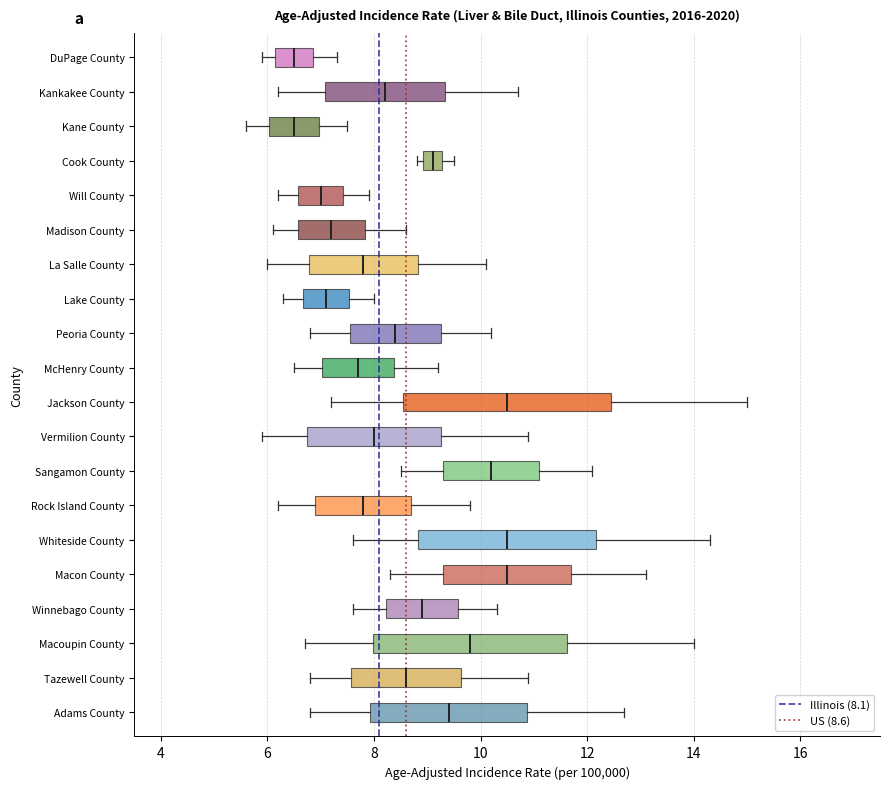

Reading bottom to top, transcribe this box plot: for each box, give where its median line is, the range the box spans, and where its two whiskers end, as read against the x-axis. The values are not printed on the chart, so give them approximately, as read against the axis.

Adams County: median 9.4, box 8.0 to 10.8, whiskers 6.8 to 12.8
Tazewell County: median 8.6, box 7.6 to 9.6, whiskers 6.8 to 11.0
Macoupin County: median 9.8, box 8.0 to 11.6, whiskers 6.8 to 14.0
Winnebago County: median 9.0, box 8.2 to 9.6, whiskers 7.6 to 10.4
Macon County: median 10.6, box 9.4 to 11.8, whiskers 8.4 to 13.2
Whiteside County: median 10.6, box 8.8 to 12.2, whiskers 7.6 to 14.4
Rock Island County: median 7.8, box 7.0 to 8.8, whiskers 6.2 to 9.8
Sangamon County: median 10.2, box 9.4 to 11.2, whiskers 8.6 to 12.2
Vermilion County: median 8.0, box 6.8 to 9.2, whiskers 6.0 to 11.0
Jackson County: median 10.6, box 8.6 to 12.4, whiskers 7.2 to 15.0
McHenry County: median 7.8, box 7.0 to 8.4, whiskers 6.6 to 9.2
Peoria County: median 8.4, box 7.6 to 9.2, whiskers 6.8 to 10.2
Lake County: median 7.2, box 6.6 to 7.6, whiskers 6.4 to 8.0
La Salle County: median 7.8, box 6.8 to 8.8, whiskers 6.0 to 10.2
Madison County: median 7.2, box 6.6 to 7.8, whiskers 6.2 to 8.6
Will County: median 7.0, box 6.6 to 7.4, whiskers 6.2 to 8.0
Cook County: median 9.2 (inside the box), box 9.0 to 9.2, whiskers 8.8 to 9.6
Kane County: median 6.6, box 6.0 to 7.0, whiskers 5.6 to 7.6
Kankakee County: median 8.2, box 7.0 to 9.4, whiskers 6.2 to 10.8
DuPage County: median 6.6, box 6.2 to 6.8, whiskers 6.0 to 7.4